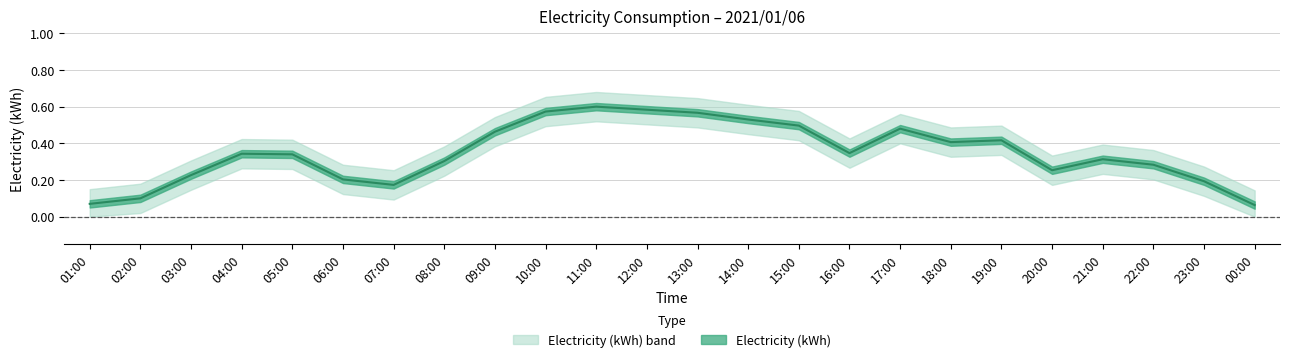

What position from the right is 13:00?

12